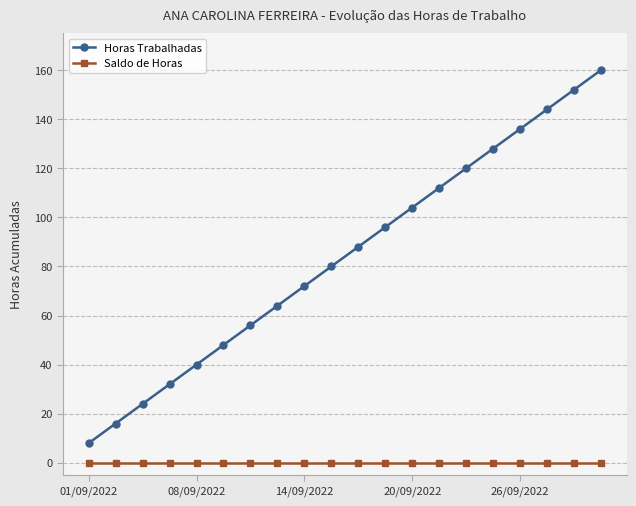

What are all the series names shown in the legend?

Horas Trabalhadas, Saldo de Horas